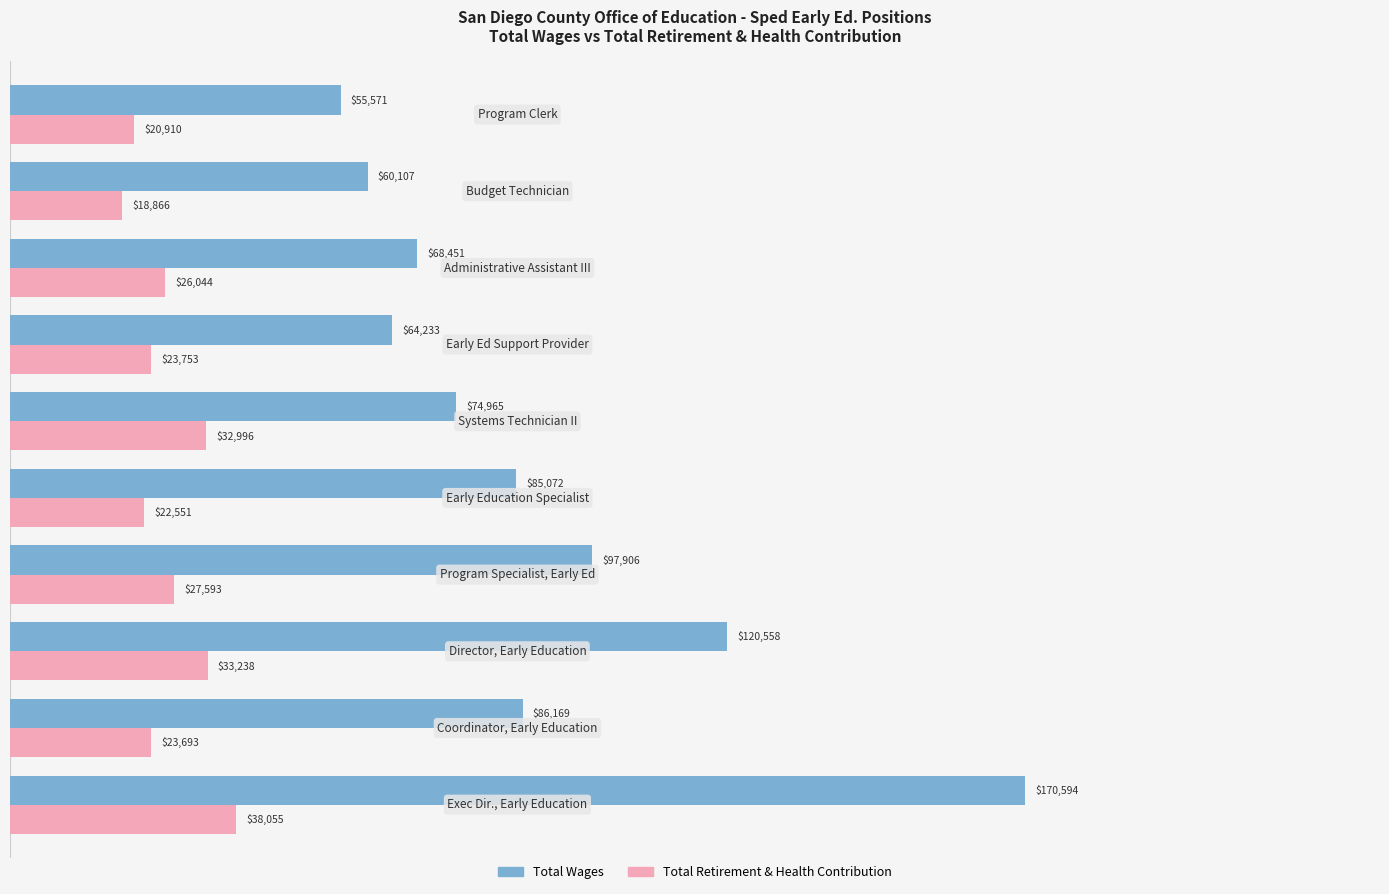

What is the difference between the second highest and second lowest values in the Total Wages series?

60451